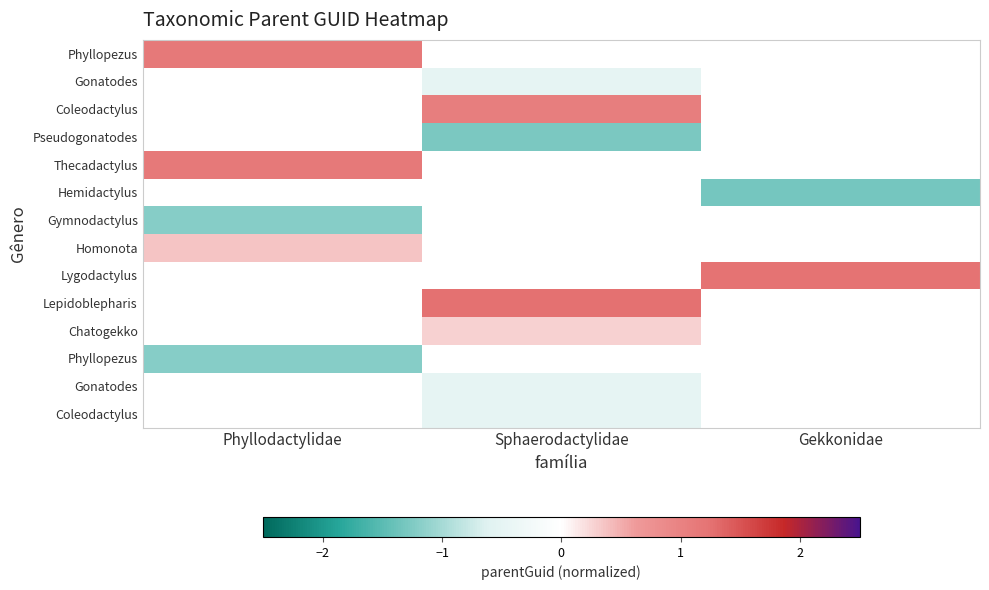

What is the maximum value shown in the chart?

1.3